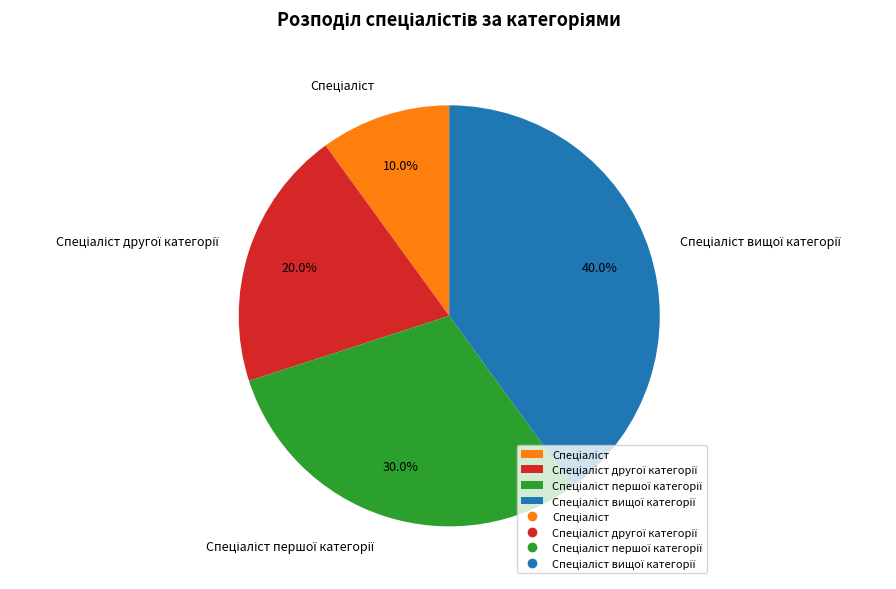

Is there any slice that represents more than half of the pie?

No